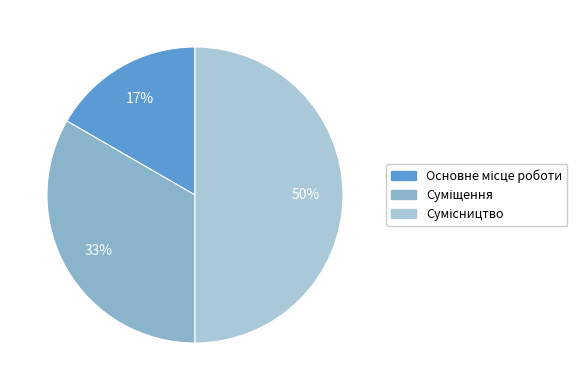

Is there a majority slice in this chart?

No